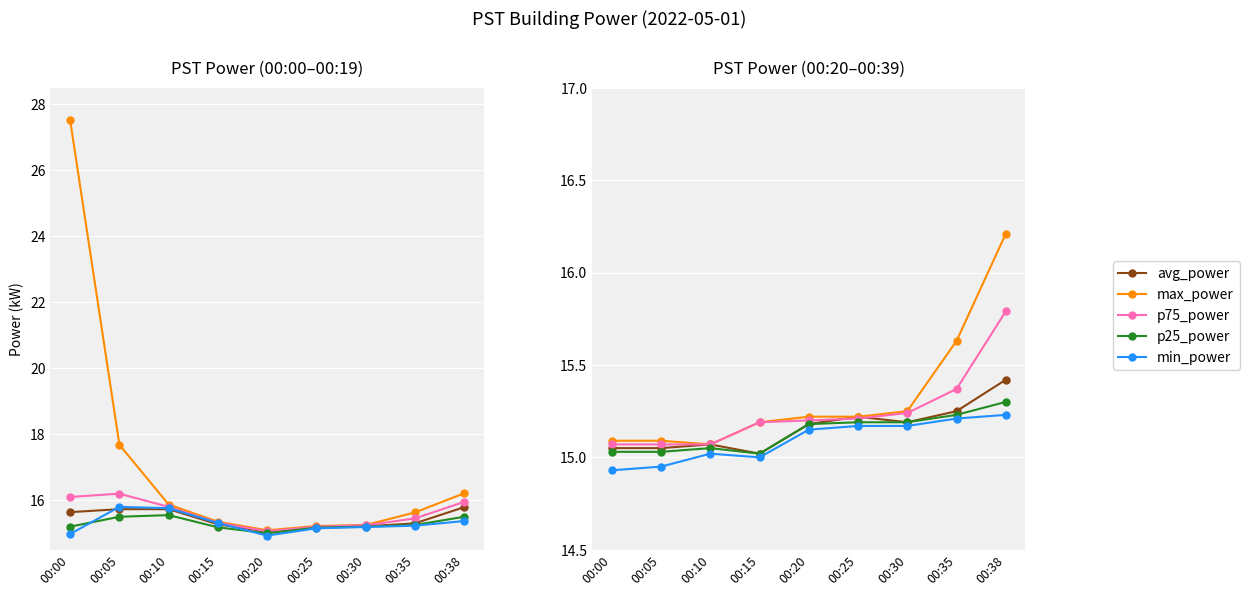

What is the difference between the second highest and second lowest values in the min_power series?

0.3